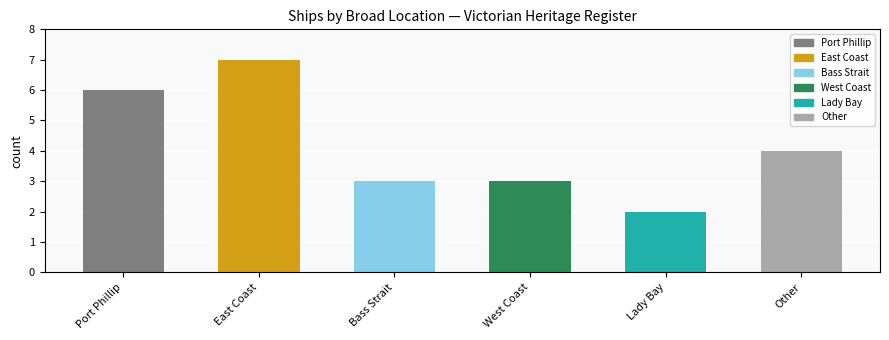

Between Lady Bay and Port Phillip, which is larger?

Port Phillip